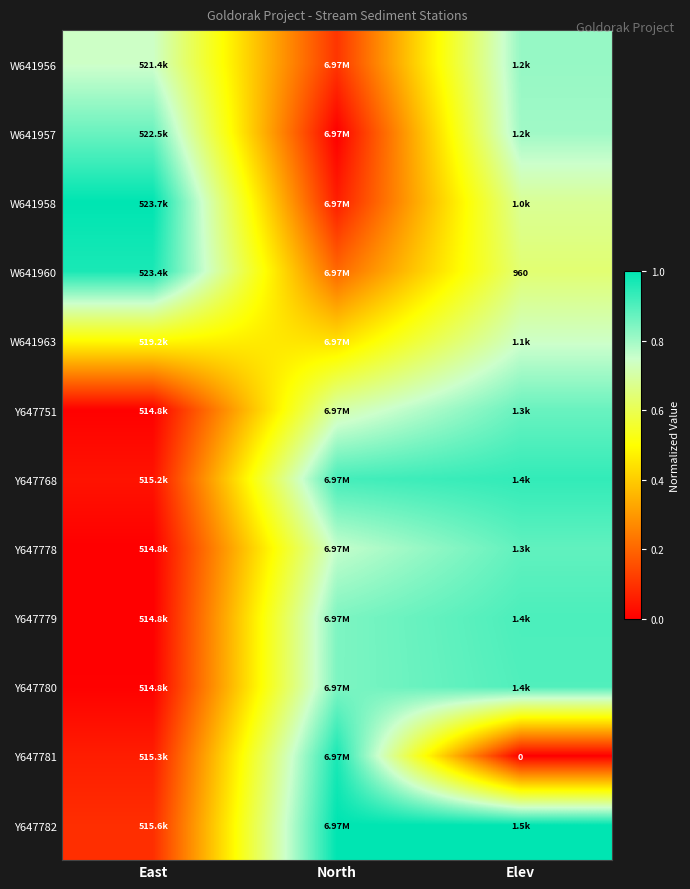

What is the maximum value shown in the chart?

1.0